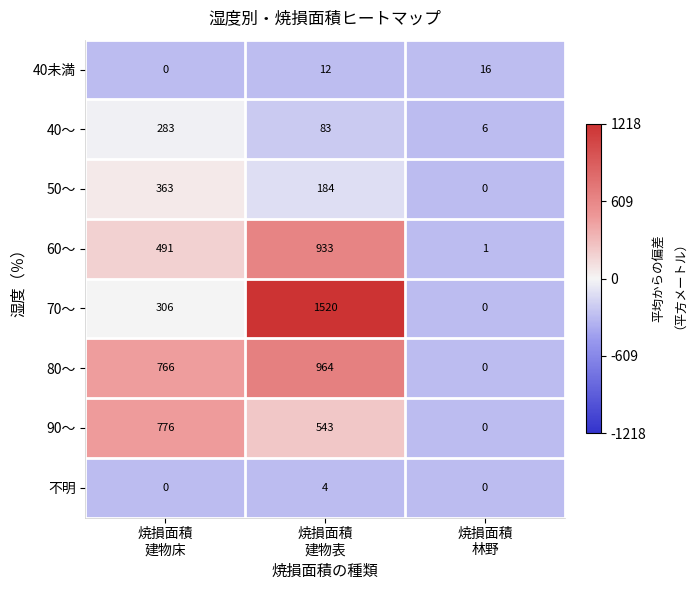

Which series has the largest range (max minus min)?

70～